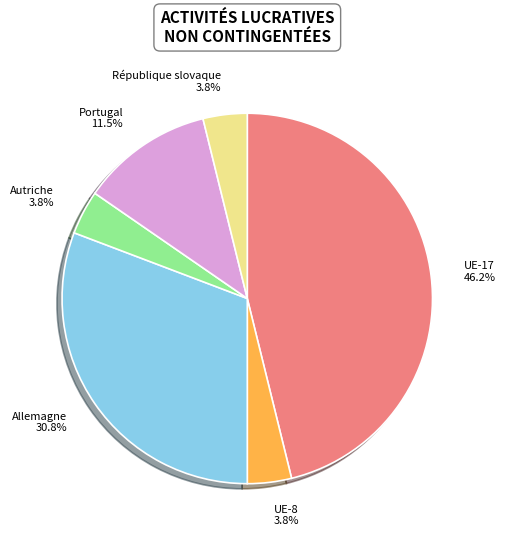

Which slice is the largest?

UE-17